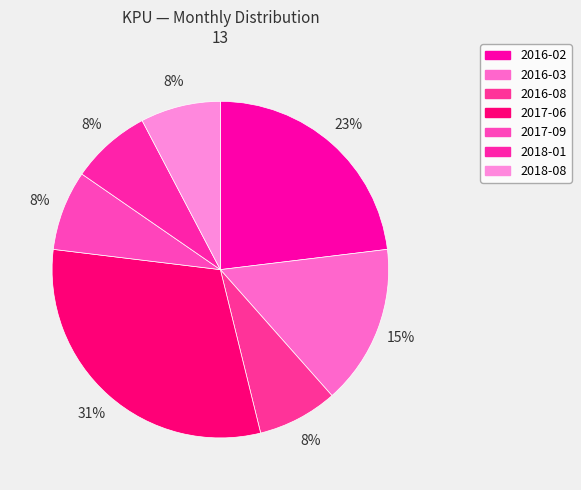

How many slices are in this pie chart?

7